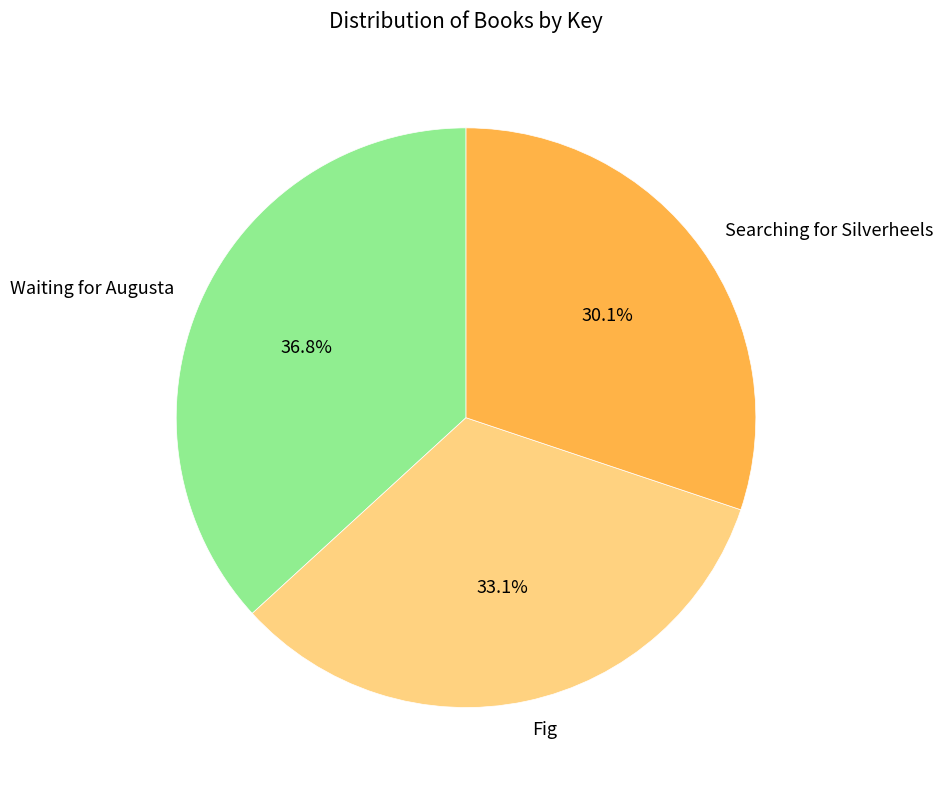

Is it true that Searching for Silverheels is 25% of the pie?

False